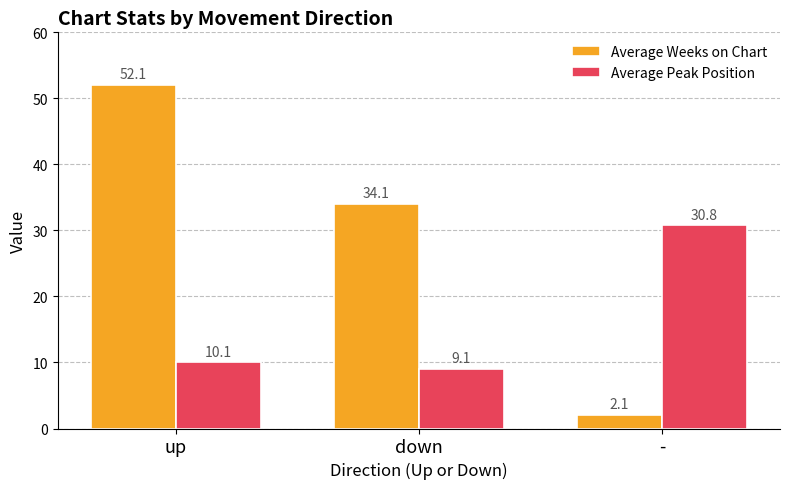

How many series are shown in this chart?

2